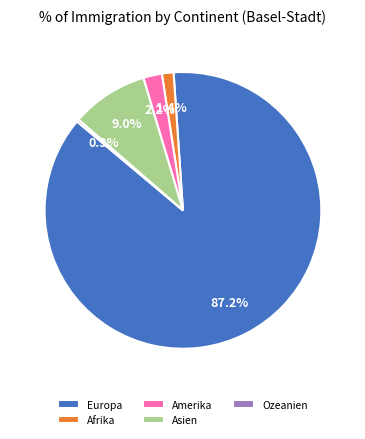

What portion of the pie excludes Asien?

91.0%